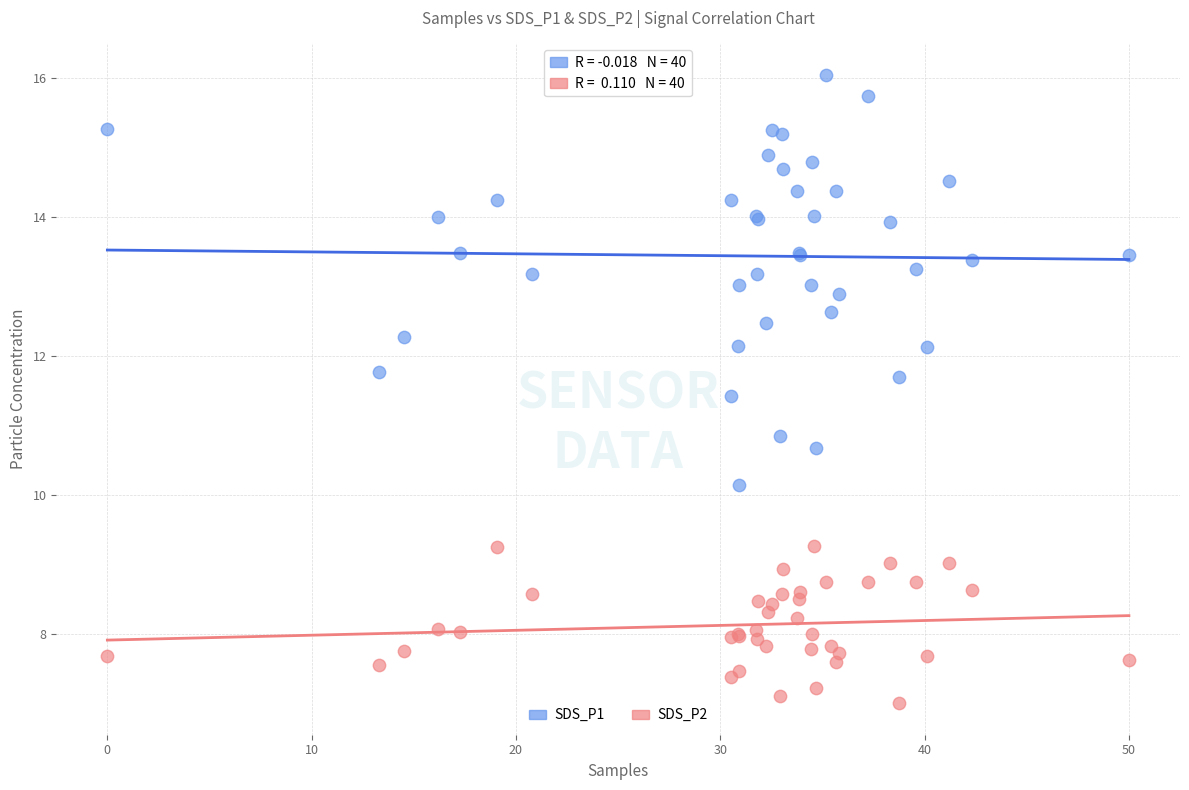

What is the X range (max minus min) for the scatter plot?

50.0